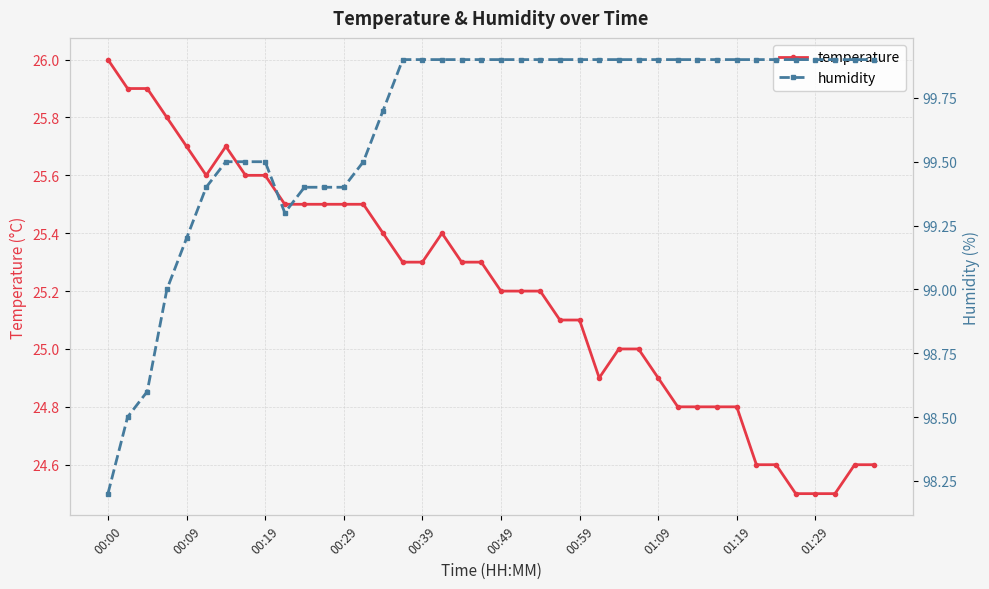

True or false: humidity has more than 1 points higher than both neighbors.

False